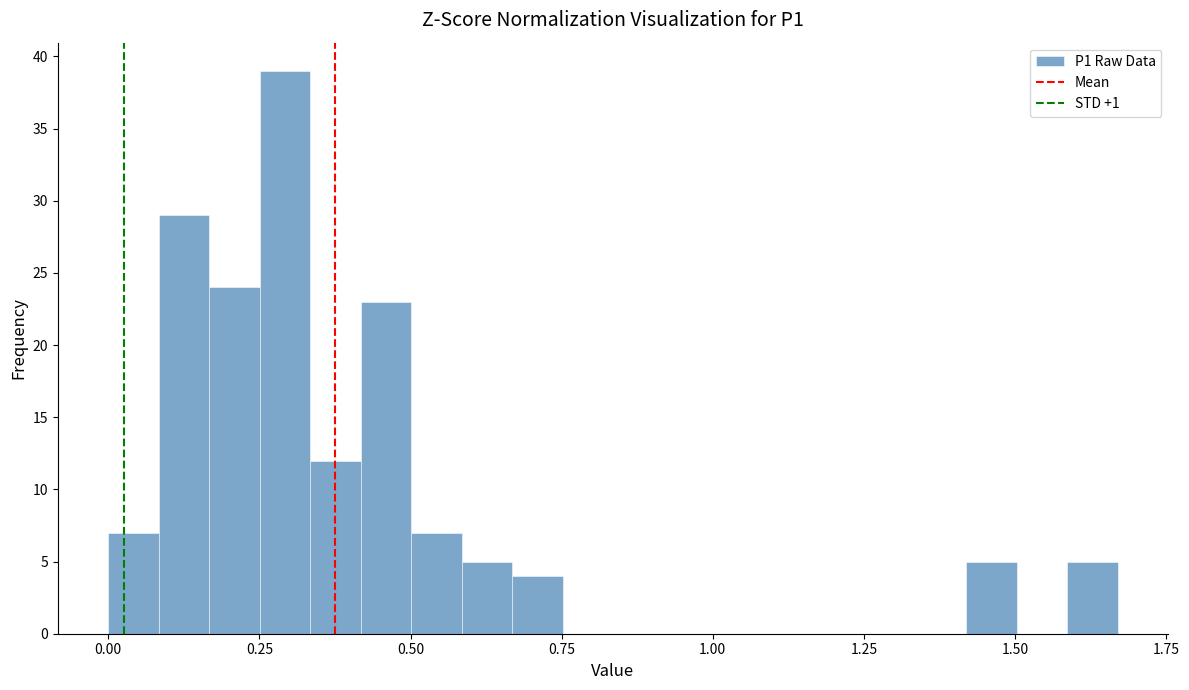

Around what value on the x-axis is the tallest bar? Give the approximate position of its centre, as read against the axis.

0.30